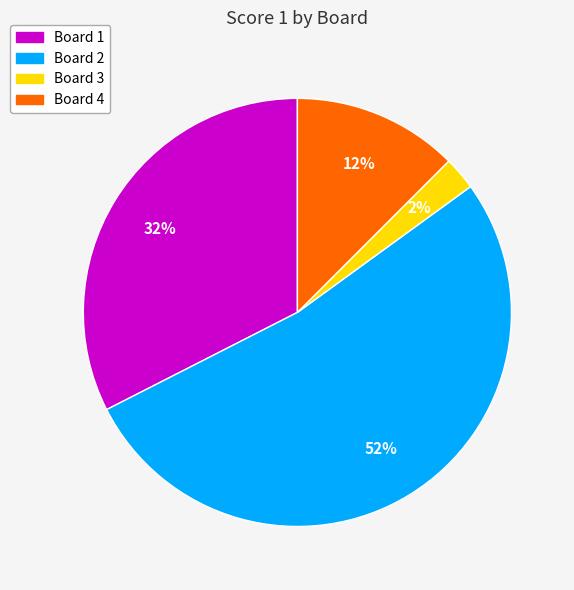

Which slice is the largest?

Board 2